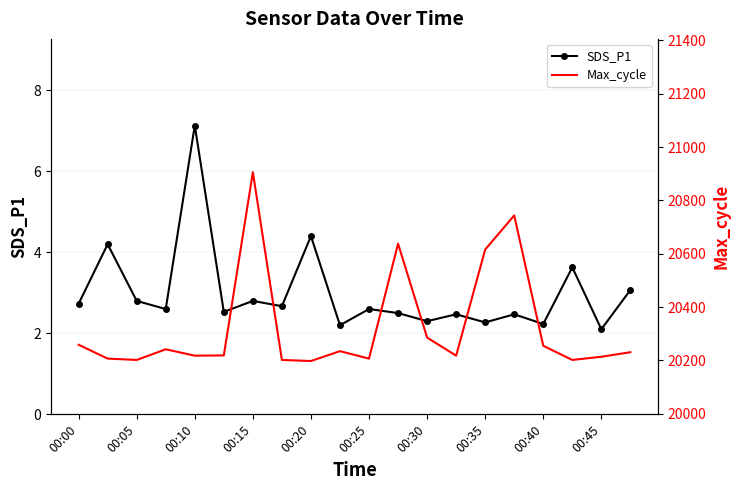

Does the chart have visible grid lines?

Yes